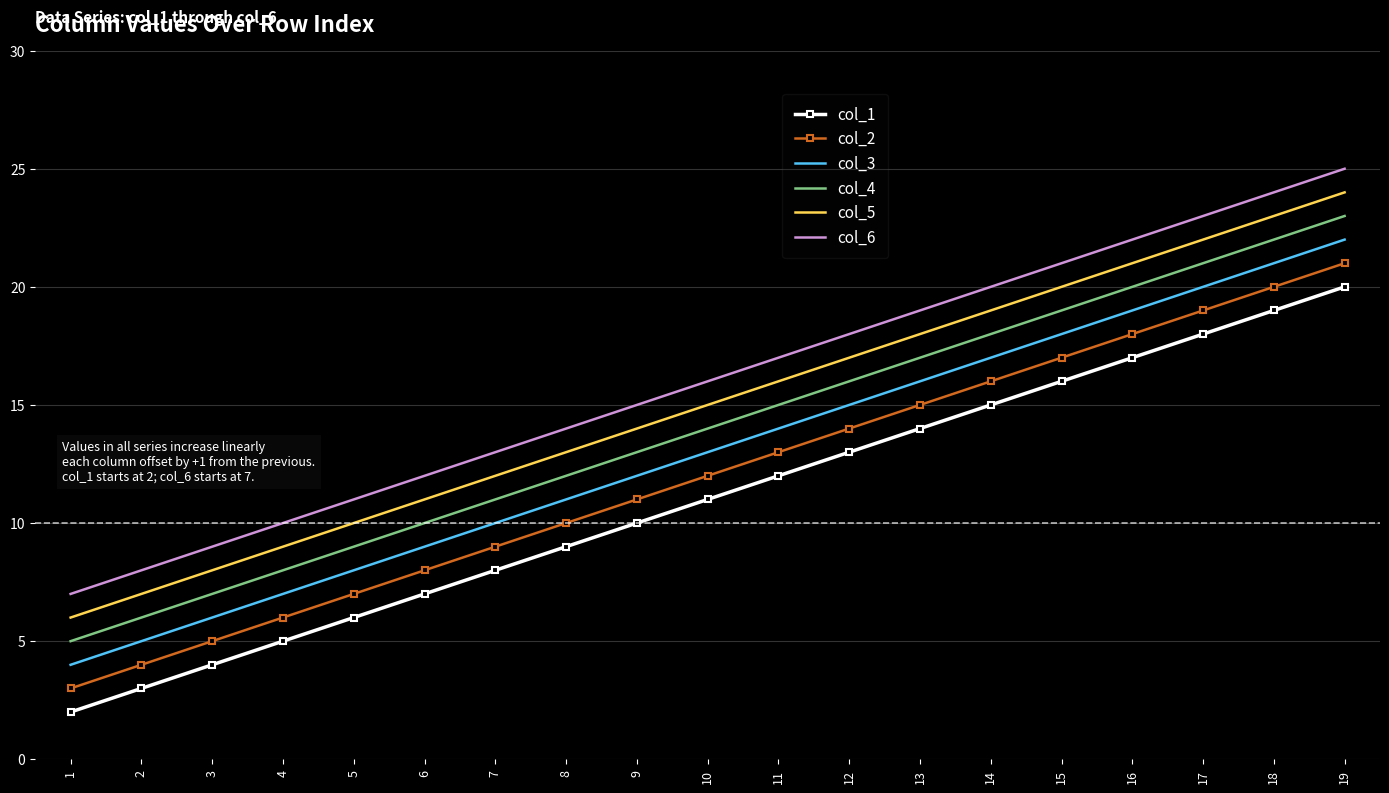

Reading left to right, transcribe all the data shown in this chart.

col_1: 1=2	2=3	3=4	4=5	5=6	6=7	7=8	8=9	9=10	10=11	11=12	12=13	13=14	14=15	15=16	16=17	17=18	18=19	19=20
col_2: 1=3	2=4	3=5	4=6	5=7	6=8	7=9	8=10	9=11	10=12	11=13	12=14	13=15	14=16	15=17	16=18	17=19	18=20	19=21
col_3: 1=4	2=5	3=6	4=7	5=8	6=9	7=10	8=11	9=12	10=13	11=14	12=15	13=16	14=17	15=18	16=19	17=20	18=21	19=22
col_4: 1=5	2=6	3=7	4=8	5=9	6=10	7=11	8=12	9=13	10=14	11=15	12=16	13=17	14=18	15=19	16=20	17=21	18=22	19=23
col_5: 1=6	2=7	3=8	4=9	5=10	6=11	7=12	8=13	9=14	10=15	11=16	12=17	13=18	14=19	15=20	16=21	17=22	18=23	19=24
col_6: 1=7	2=8	3=9	4=10	5=11	6=12	7=13	8=14	9=15	10=16	11=17	12=18	13=19	14=20	15=21	16=22	17=23	18=24	19=25